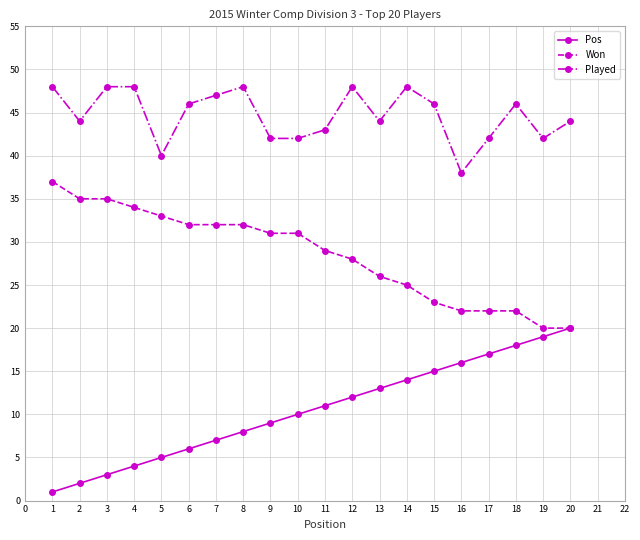

Rank the series by their average value, from highest to lowest.

Played, Won, Pos